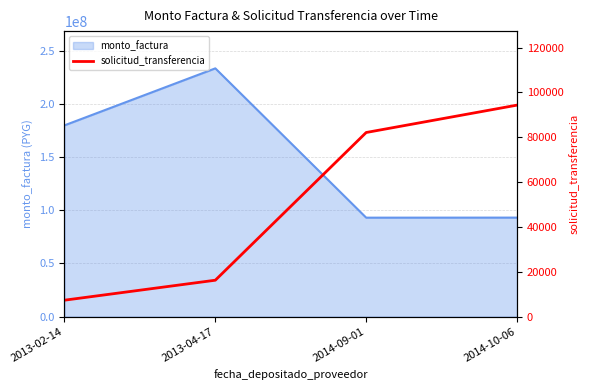

What is the minimum value shown in the chart?

7315